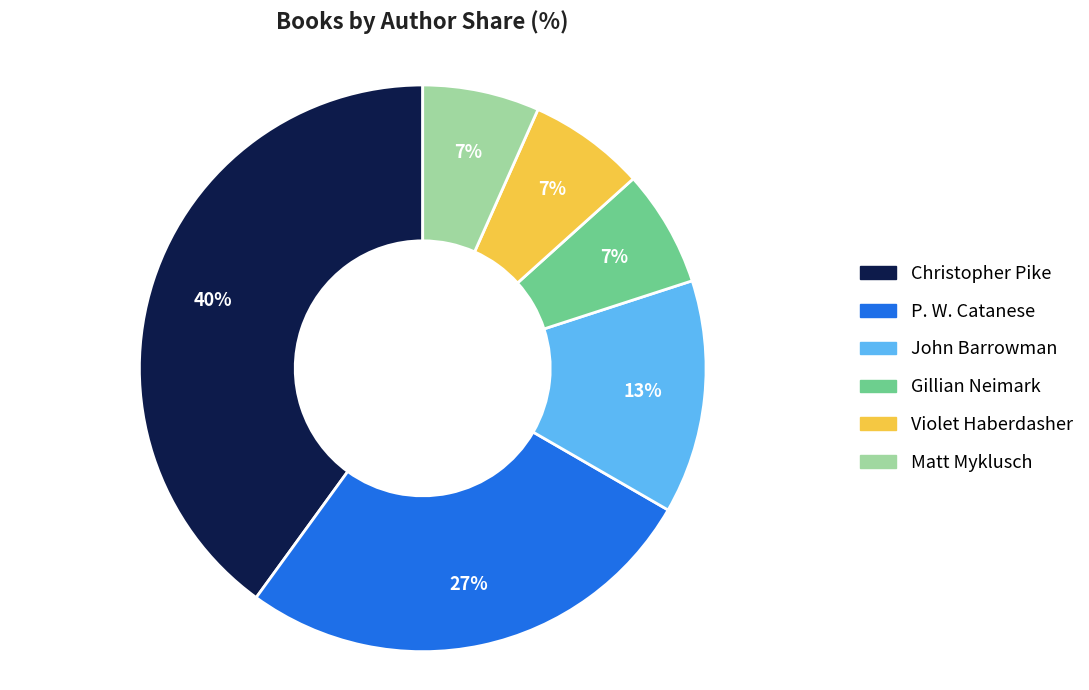

Is the sum of John Barrowman and Violet Haberdasher greater than half?

No